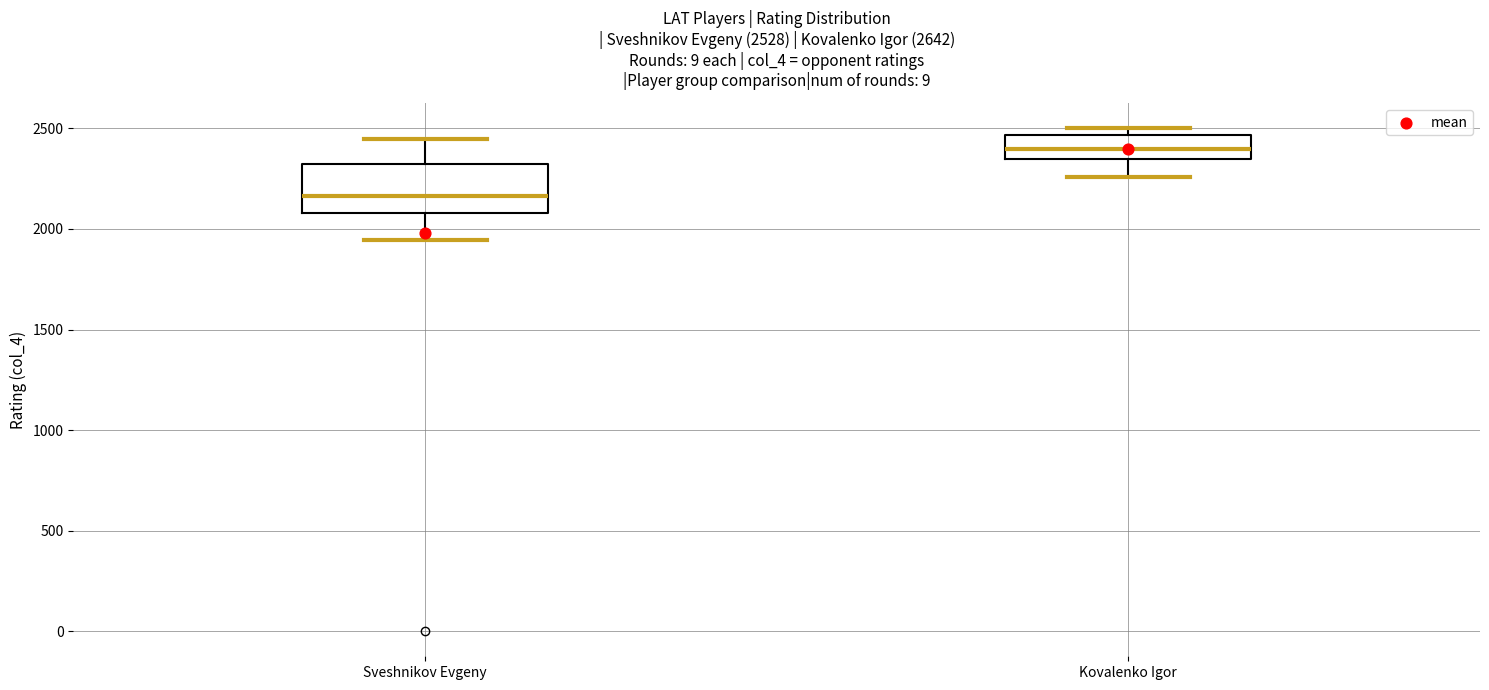

Which box is the tallest, from its lower edge to its upper edge?

Sveshnikov Evgeny